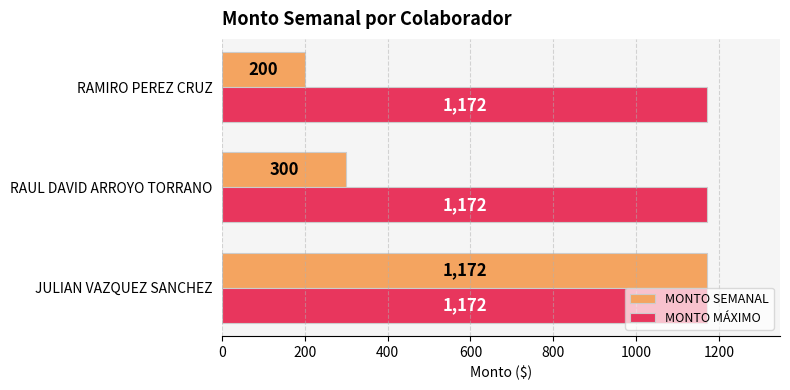

At how many categories does at least one series exceed 1078?

3